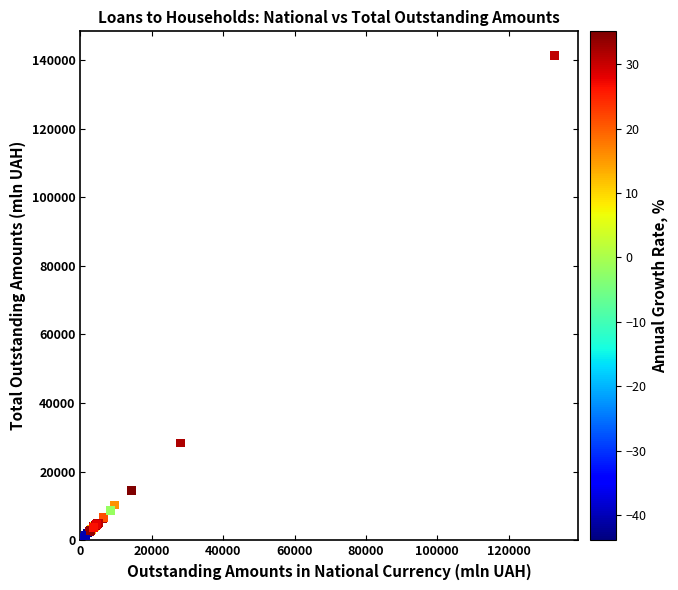

What Y value in the scatter plot is closest to 71038?

28393.3